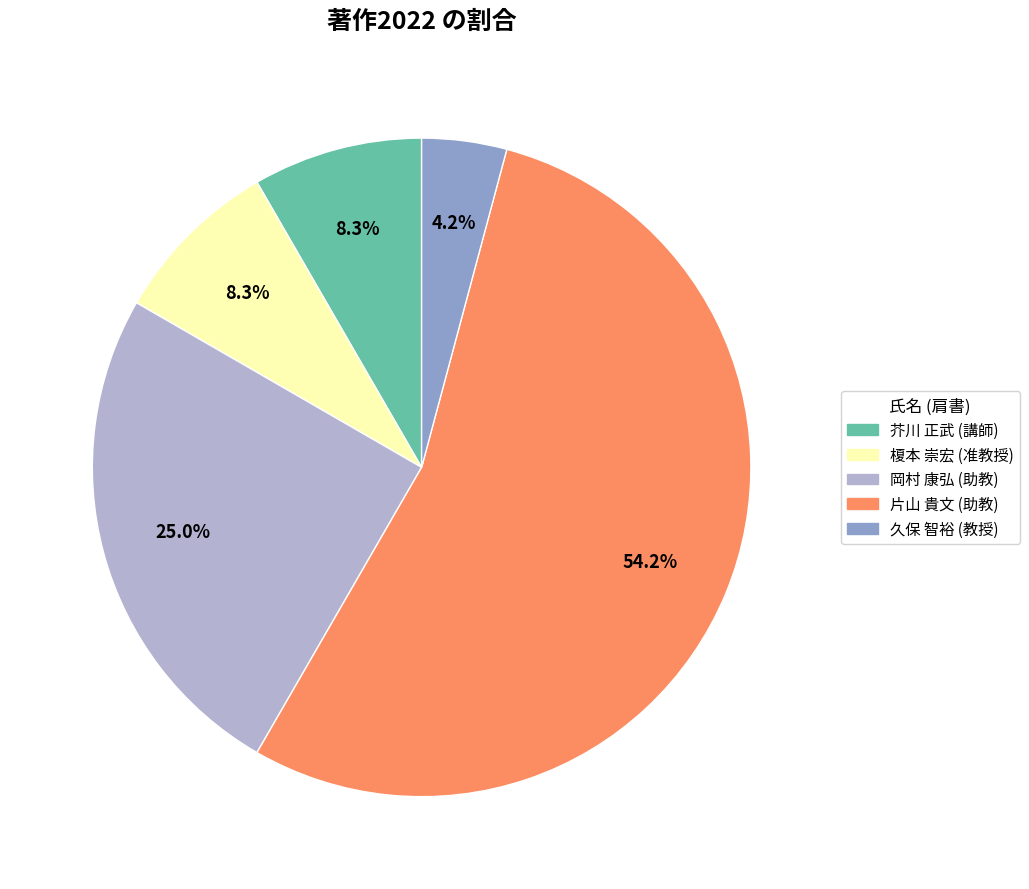

Do 久保 智裕 (教授) and 岡村 康弘 (助教) together represent more than half of the pie?

No